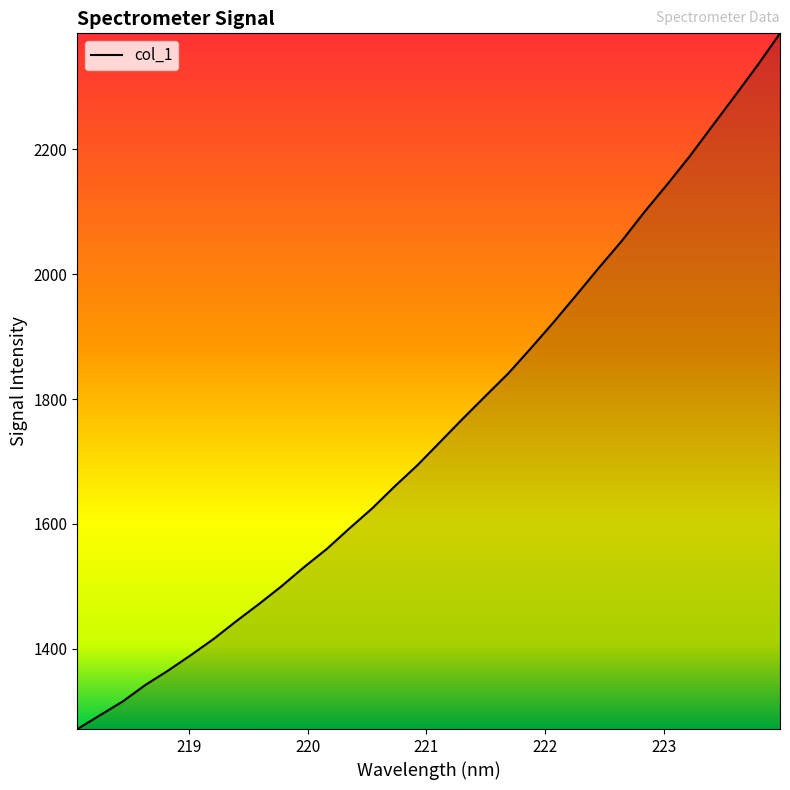

What is the greatest value displayed?

2385.7